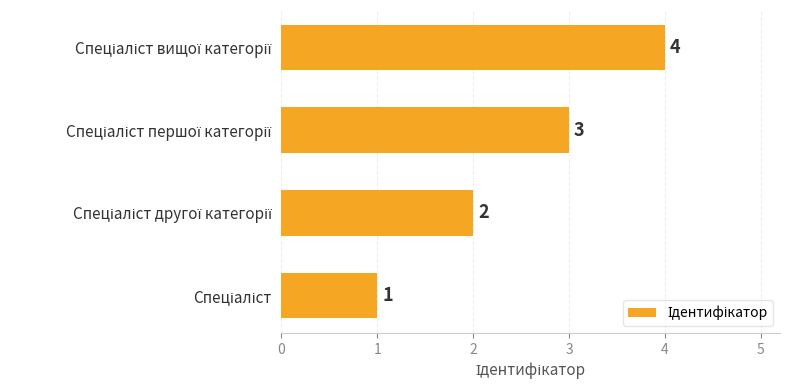

What is the greatest value displayed?

4